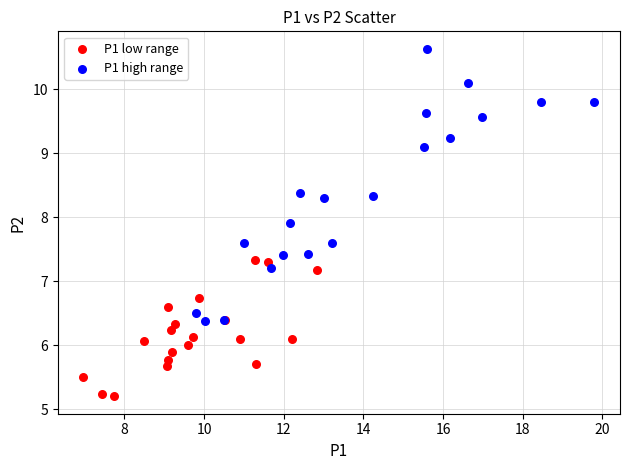

Which series reaches the maximum Y coordinate?

P1 high range